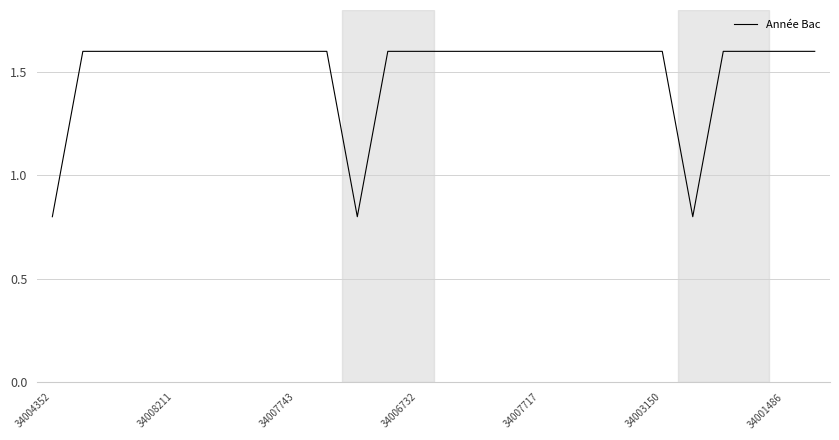

What is the smallest value displayed?

0.8